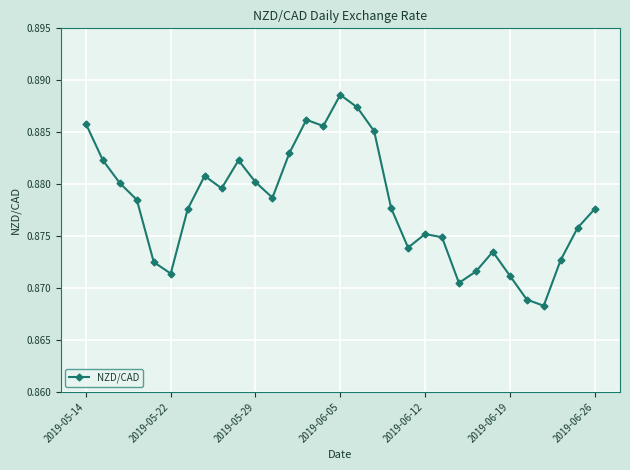

Does the chart have visible grid lines?

Yes